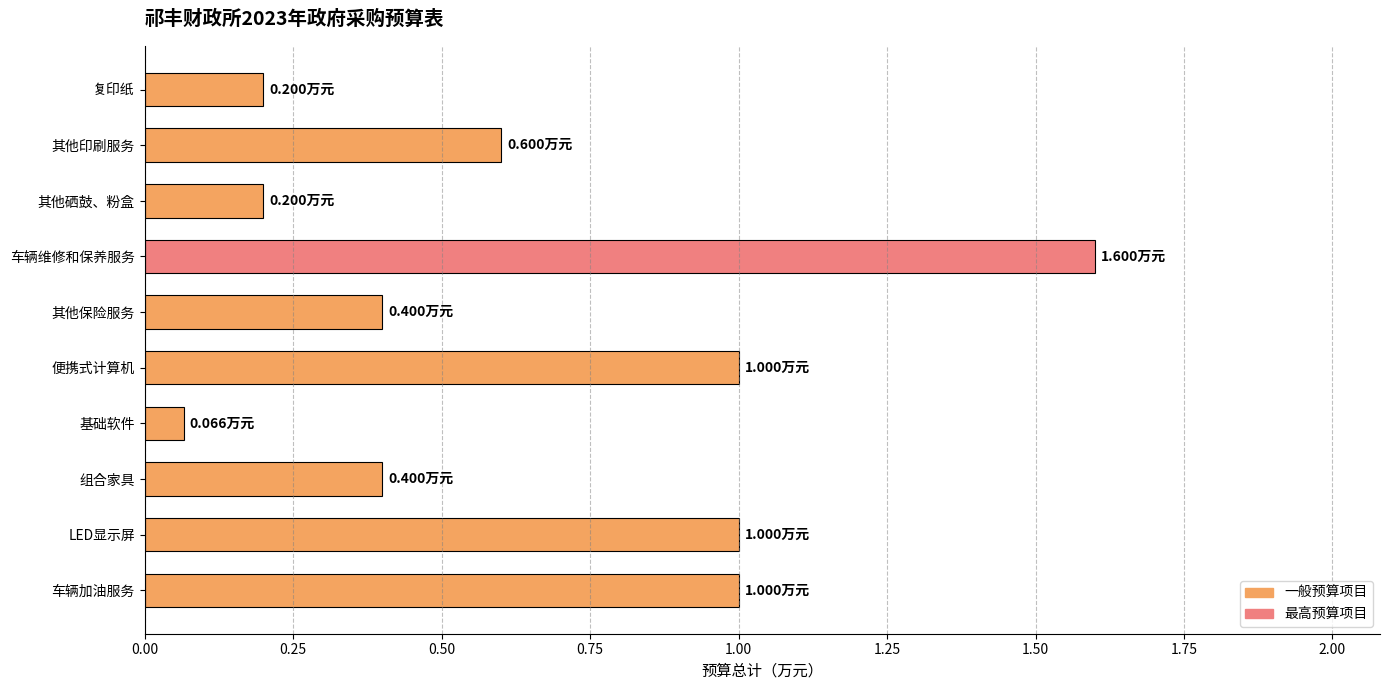

What is the label of the 10th bar from the bottom?

复印纸